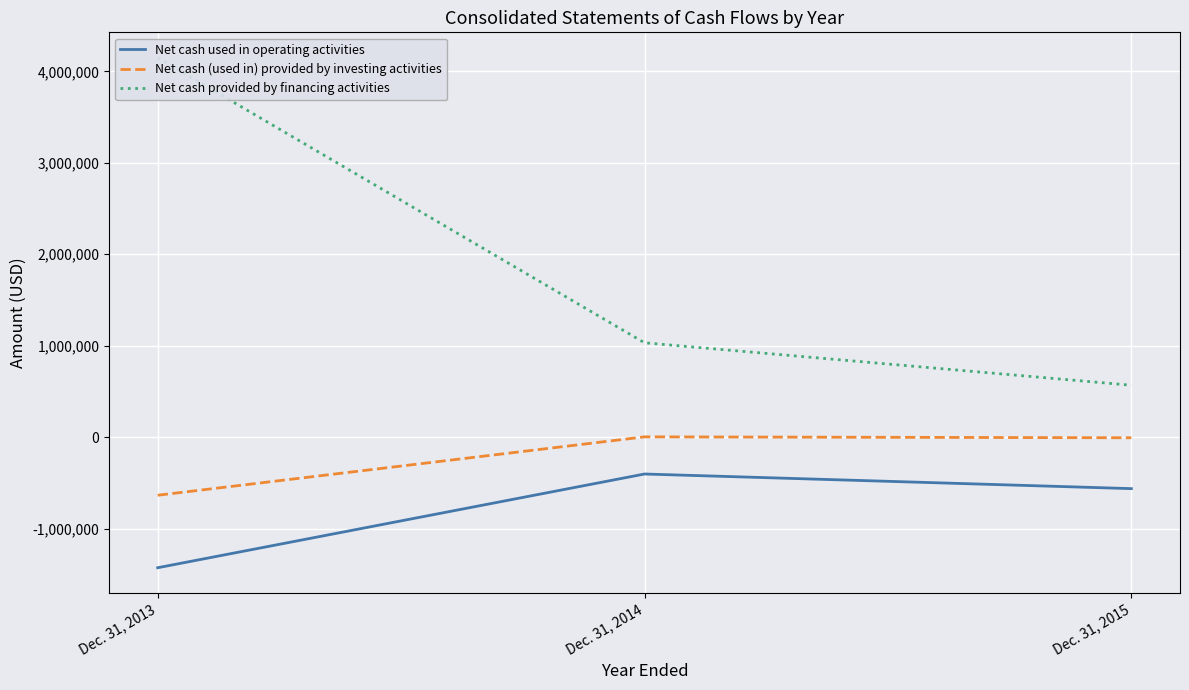

Which series has the widest spread of values?

Net cash provided by financing activities